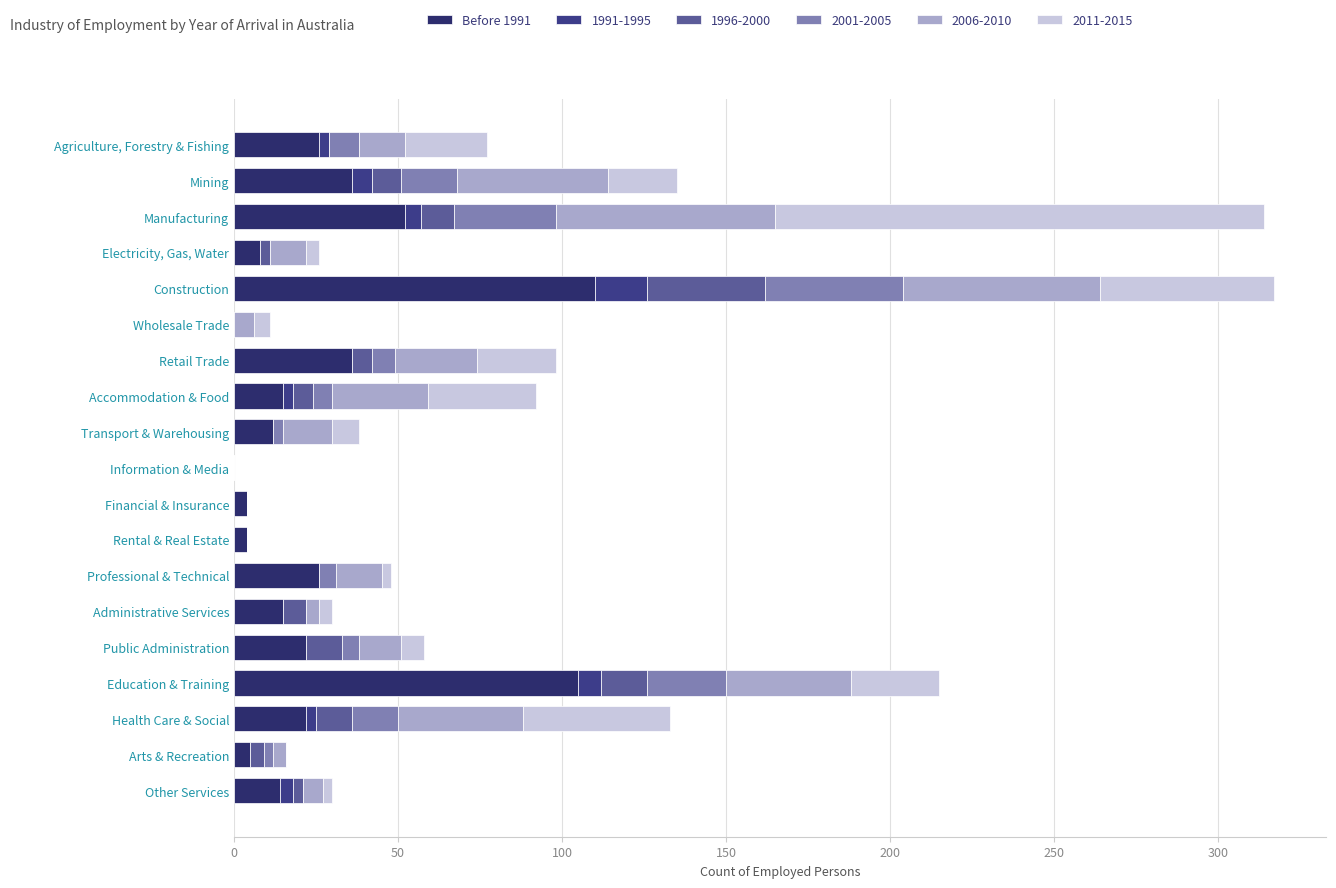

How many data points does each series have?

19